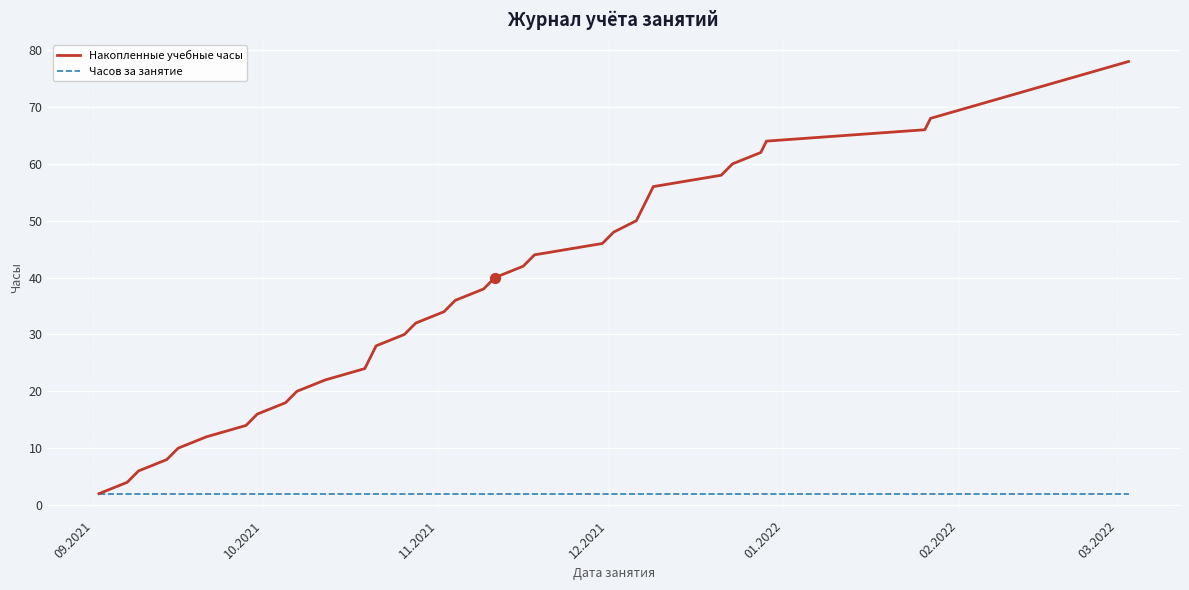

Which series has the largest total across all categories?

Накопленные учебные часы